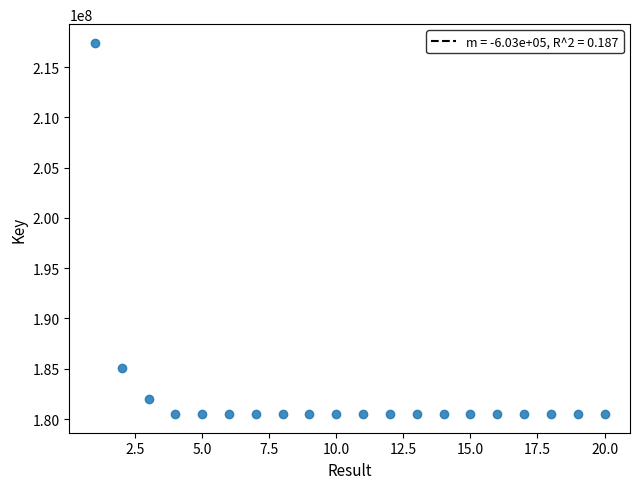

What Y value in the scatter plot is closest to 198948328?

185029899